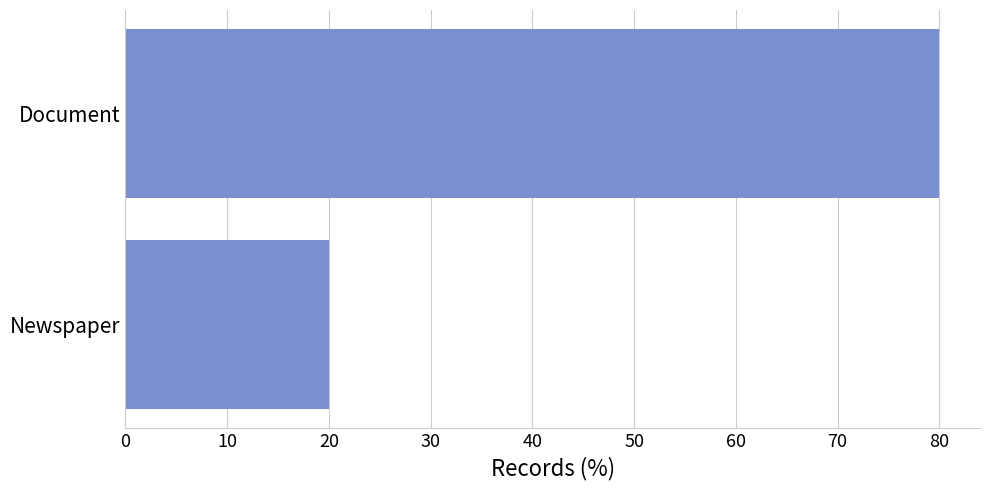

What is the label of the 1st bar from the top?

Document